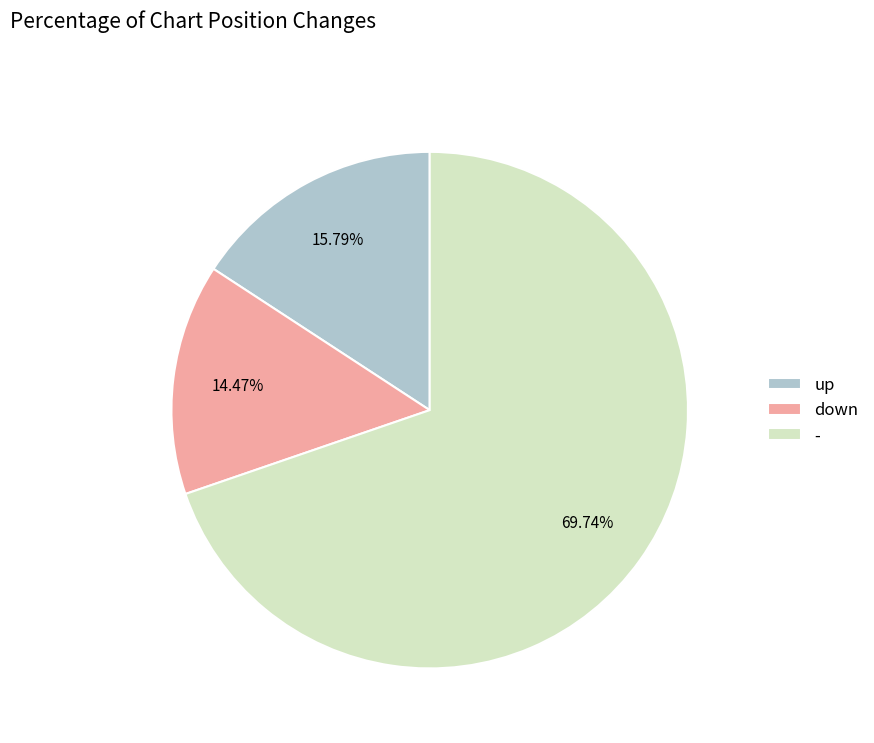

Which has a higher value, down or up?

up